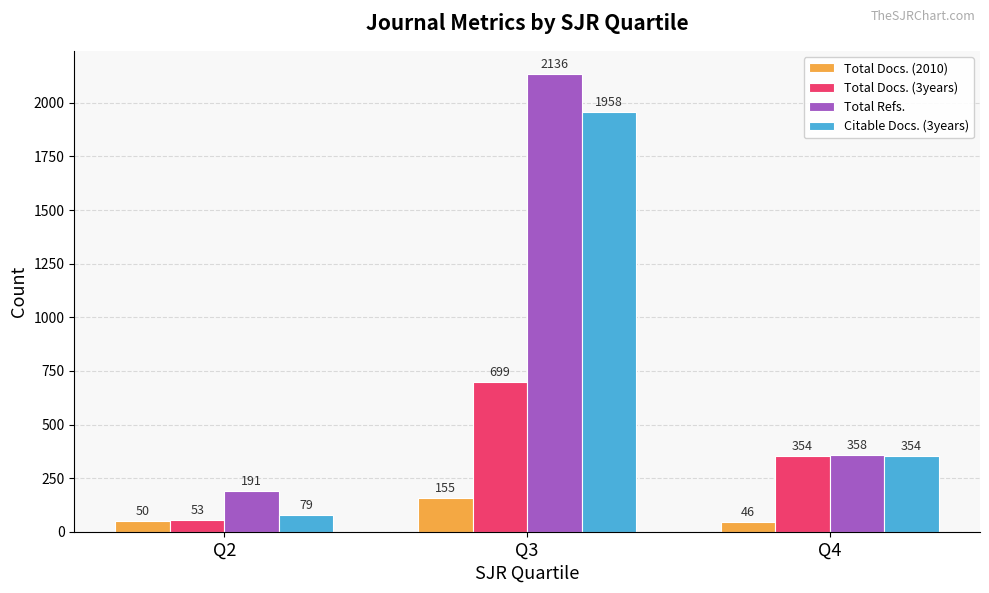

Which series has the widest spread of values?

Total Refs.